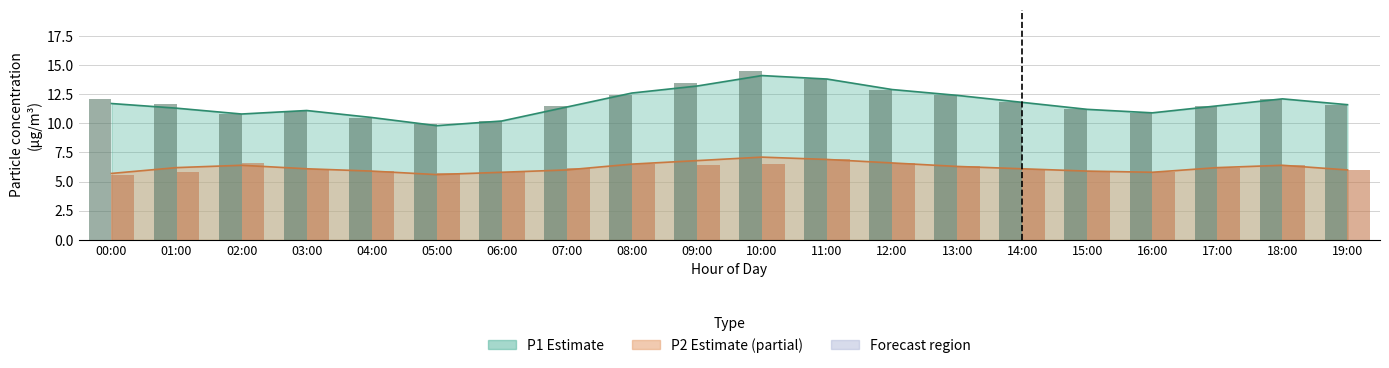

Rank the series by their average value, from lowest to highest.

P2, P1